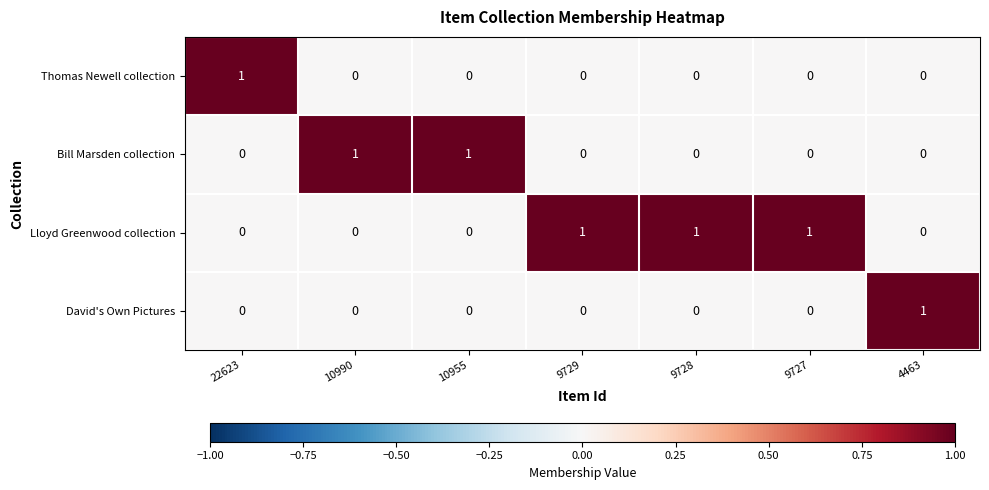

How many Lloyd Greenwood collection values are between 0 and 1?

7